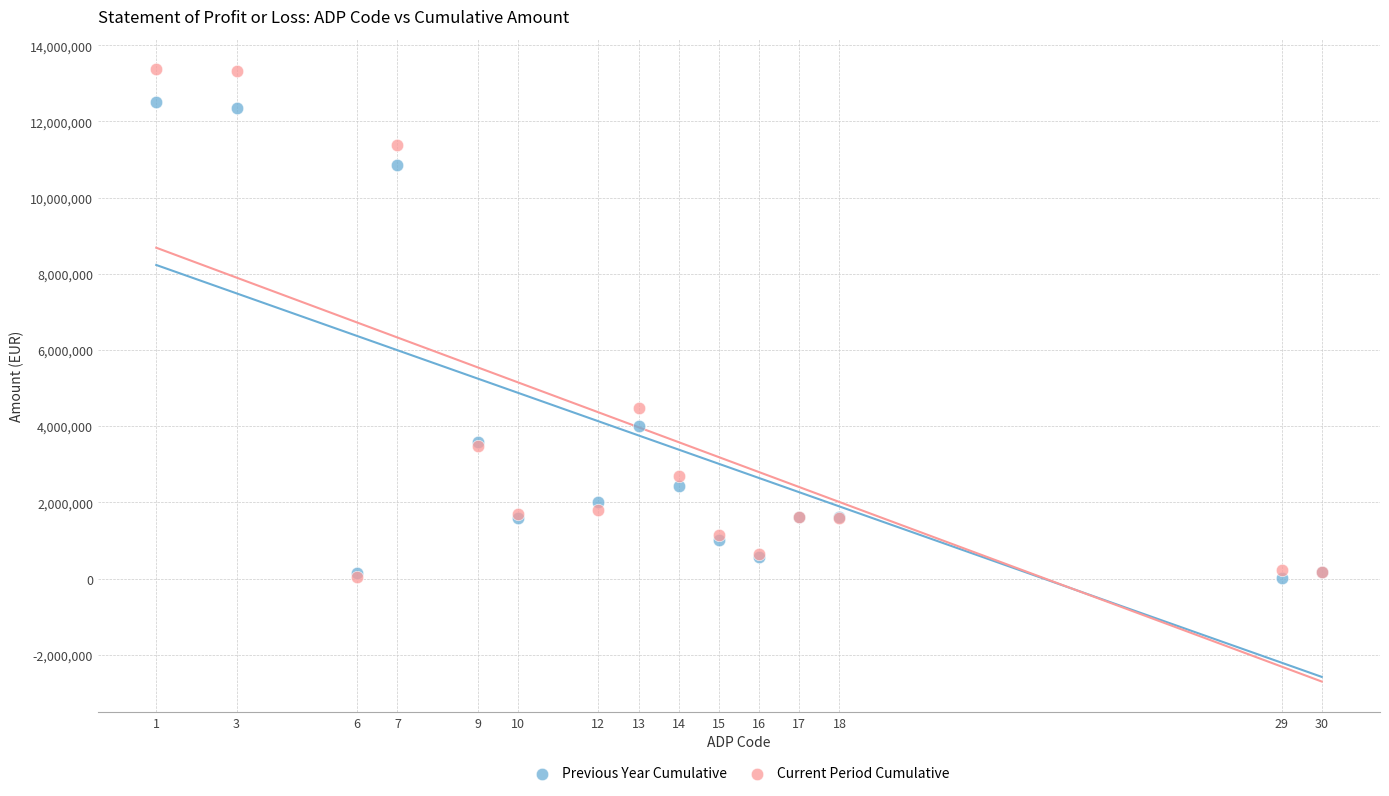

What are all the series names shown in the legend?

Previous Year Cumulative, Current Period Cumulative